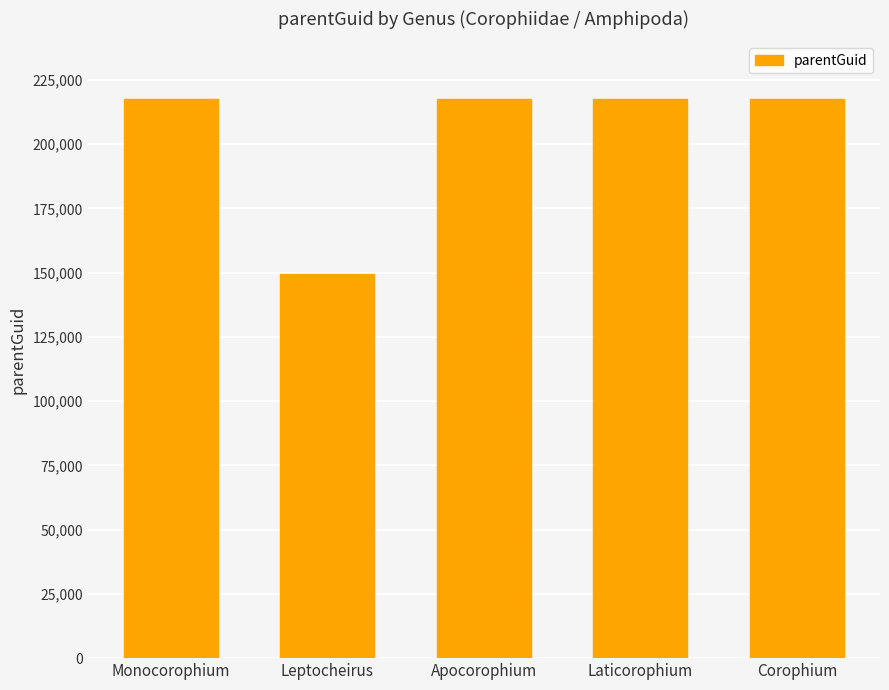

Are the bars grouped side by side (vs. stacked)?

No